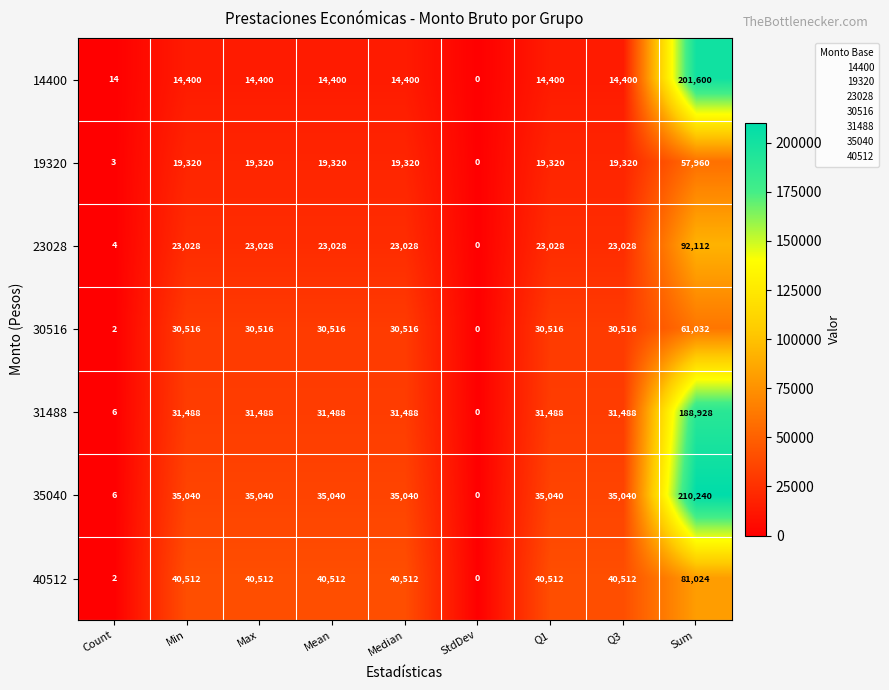

What is the sum of all 19320 values?

173883